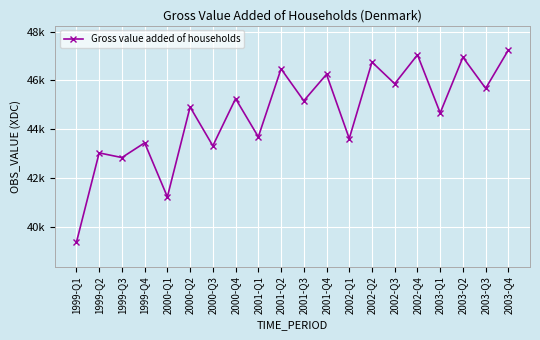

What position from the left is 1999-Q2?

2